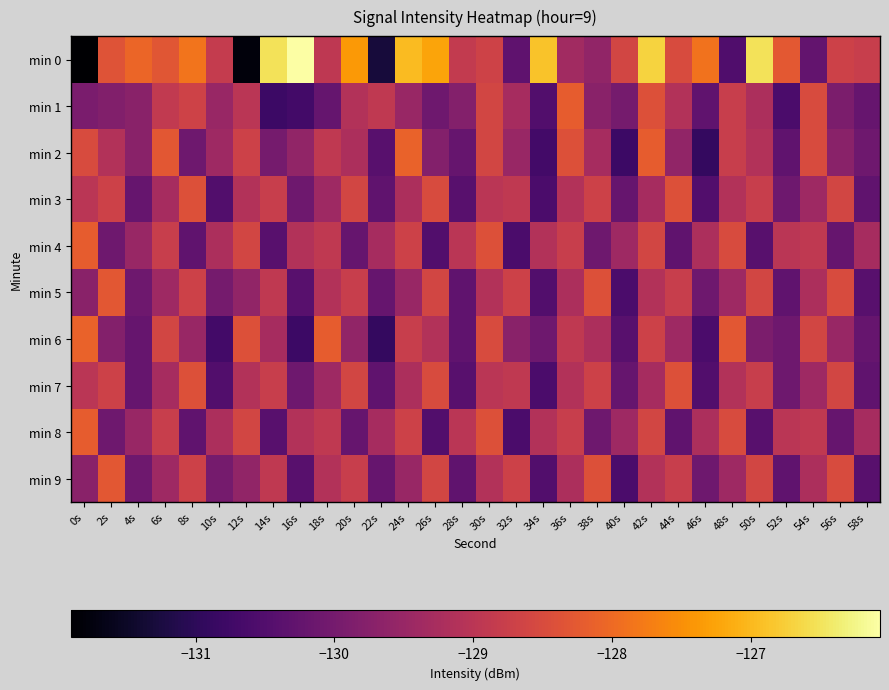

Reading left to right, transcribe all the data shown in this chart.

min 0: 0s=-131.9	2s=-128.4	4s=-128.1	6s=-128.3	8s=-127.9	10s=-128.8	12s=-131.8	14s=-126.5	16s=-126.1	18s=-128.9	20s=-127.4	22s=-131.3	24s=-127.0	26s=-127.3	28s=-128.9	30s=-128.7	32s=-130.3	34s=-126.9	36s=-129.4	38s=-129.6	40s=-128.6	42s=-126.7	44s=-128.5	46s=-127.9	48s=-130.5	50s=-126.5	52s=-128.3	54s=-130.2	56s=-128.7	58s=-128.8
min 1: 0s=-129.9	2s=-129.8	4s=-129.7	6s=-128.9	8s=-128.7	10s=-129.5	12s=-129.0	14s=-130.8	16s=-130.7	18s=-130.2	20s=-129.1	22s=-128.9	24s=-129.5	26s=-130.1	28s=-129.8	30s=-128.6	32s=-129.3	34s=-130.5	36s=-128.2	38s=-129.7	40s=-130.0	42s=-128.4	44s=-129.1	46s=-130.3	48s=-128.8	50s=-129.2	52s=-130.6	54s=-128.5	56s=-129.9	58s=-130.2
min 2: 0s=-128.5	2s=-129.1	4s=-129.7	6s=-128.3	8s=-130.1	10s=-129.4	12s=-128.7	14s=-130.0	16s=-129.6	18s=-128.9	20s=-129.2	22s=-130.4	24s=-128.1	26s=-129.8	28s=-130.2	30s=-128.6	32s=-129.5	34s=-130.7	36s=-128.4	38s=-129.3	40s=-130.8	42s=-128.2	44s=-129.6	46s=-130.9	48s=-128.8	50s=-129.1	52s=-130.3	54s=-128.5	56s=-129.7	58s=-130.1
min 3: 0s=-129.0	2s=-128.7	4s=-130.2	6s=-129.3	8s=-128.4	10s=-130.5	12s=-129.1	14s=-128.8	16s=-130.1	18s=-129.4	20s=-128.6	22s=-130.3	24s=-129.2	26s=-128.5	28s=-130.4	30s=-129.0	32s=-128.9	34s=-130.6	36s=-129.1	38s=-128.7	40s=-130.2	42s=-129.3	44s=-128.4	46s=-130.5	48s=-129.1	50s=-128.8	52s=-130.1	54s=-129.4	56s=-128.6	58s=-130.3
min 4: 0s=-128.2	2s=-130.1	4s=-129.5	6s=-128.8	8s=-130.3	10s=-129.2	12s=-128.6	14s=-130.4	16s=-129.1	18s=-128.9	20s=-130.2	22s=-129.3	24s=-128.7	26s=-130.5	28s=-129.0	30s=-128.4	32s=-130.6	34s=-129.1	36s=-128.8	38s=-130.1	40s=-129.4	42s=-128.6	44s=-130.3	46s=-129.2	48s=-128.5	50s=-130.4	52s=-129.0	54s=-128.9	56s=-130.2	58s=-129.3
min 5: 0s=-129.7	2s=-128.3	4s=-130.1	6s=-129.4	8s=-128.7	10s=-130.0	12s=-129.6	14s=-128.9	16s=-130.4	18s=-129.1	20s=-128.8	22s=-130.2	24s=-129.5	26s=-128.6	28s=-130.3	30s=-129.1	32s=-128.7	34s=-130.5	36s=-129.2	38s=-128.4	40s=-130.6	42s=-129.1	44s=-128.8	46s=-130.1	48s=-129.4	50s=-128.6	52s=-130.3	54s=-129.2	56s=-128.5	58s=-130.4
min 6: 0s=-128.1	2s=-129.8	4s=-130.2	6s=-128.6	8s=-129.5	10s=-130.7	12s=-128.4	14s=-129.3	16s=-130.8	18s=-128.2	20s=-129.6	22s=-130.9	24s=-128.8	26s=-129.1	28s=-130.3	30s=-128.5	32s=-129.7	34s=-130.1	36s=-128.9	38s=-129.2	40s=-130.4	42s=-128.7	44s=-129.4	46s=-130.6	48s=-128.3	50s=-129.9	52s=-130.1	54s=-128.6	56s=-129.5	58s=-130.2
min 7: 0s=-129.0	2s=-128.7	4s=-130.2	6s=-129.3	8s=-128.4	10s=-130.5	12s=-129.1	14s=-128.8	16s=-130.1	18s=-129.4	20s=-128.6	22s=-130.3	24s=-129.2	26s=-128.5	28s=-130.4	30s=-129.0	32s=-128.9	34s=-130.6	36s=-129.1	38s=-128.7	40s=-130.2	42s=-129.3	44s=-128.4	46s=-130.5	48s=-129.1	50s=-128.8	52s=-130.1	54s=-129.4	56s=-128.6	58s=-130.3
min 8: 0s=-128.2	2s=-130.1	4s=-129.5	6s=-128.8	8s=-130.3	10s=-129.2	12s=-128.6	14s=-130.4	16s=-129.1	18s=-128.9	20s=-130.2	22s=-129.3	24s=-128.7	26s=-130.5	28s=-129.0	30s=-128.4	32s=-130.6	34s=-129.1	36s=-128.8	38s=-130.1	40s=-129.4	42s=-128.6	44s=-130.3	46s=-129.2	48s=-128.5	50s=-130.4	52s=-129.0	54s=-128.9	56s=-130.2	58s=-129.3
min 9: 0s=-129.7	2s=-128.3	4s=-130.1	6s=-129.4	8s=-128.7	10s=-130.0	12s=-129.6	14s=-128.9	16s=-130.4	18s=-129.1	20s=-128.8	22s=-130.2	24s=-129.5	26s=-128.6	28s=-130.3	30s=-129.1	32s=-128.7	34s=-130.5	36s=-129.2	38s=-128.4	40s=-130.6	42s=-129.1	44s=-128.8	46s=-130.1	48s=-129.4	50s=-128.6	52s=-130.3	54s=-129.2	56s=-128.5	58s=-130.4